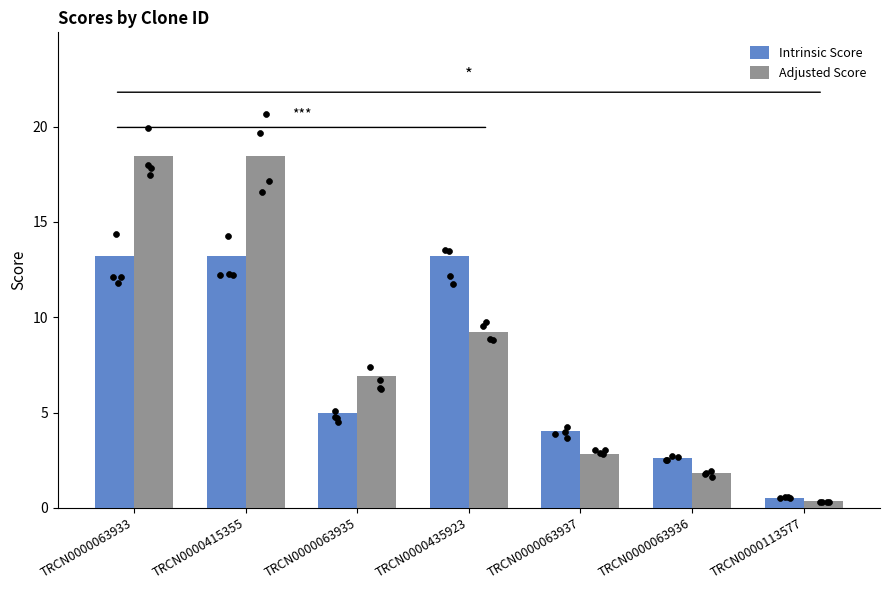

At how many categories does at least one series exceed 0?

7